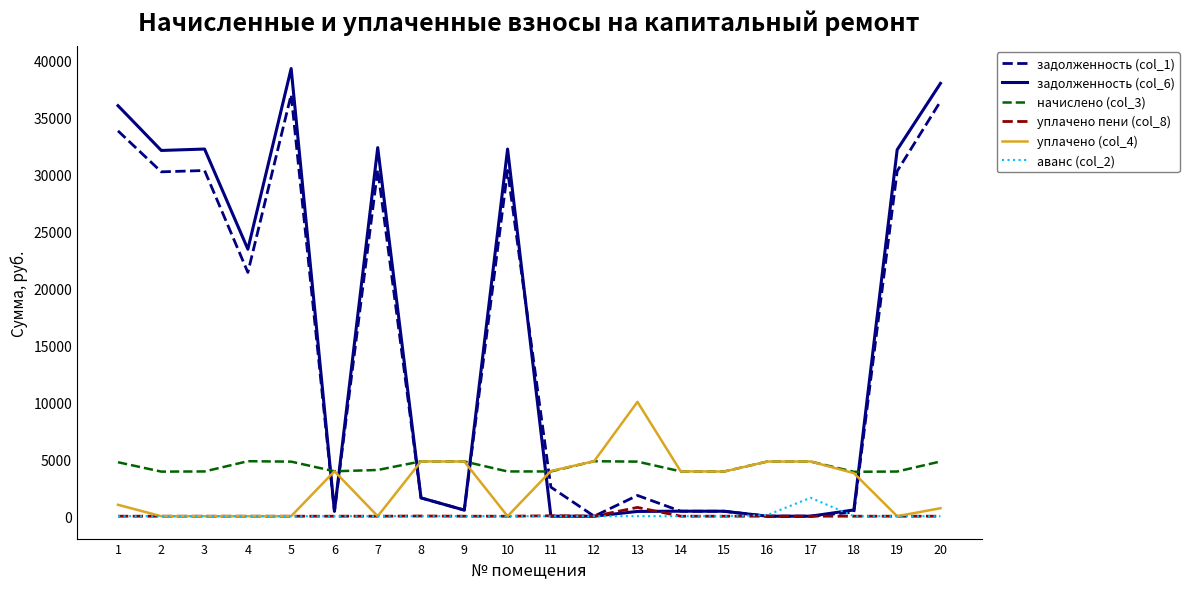

What is the highest value of the аванс (col_2) series?

1617.6